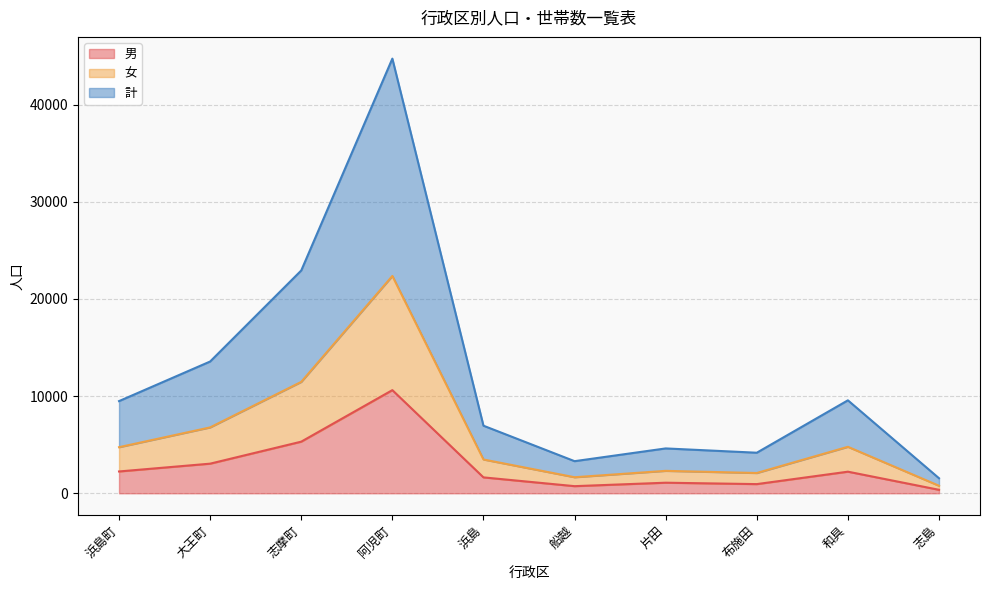

What is the label of the 9th point from the right?

大王町